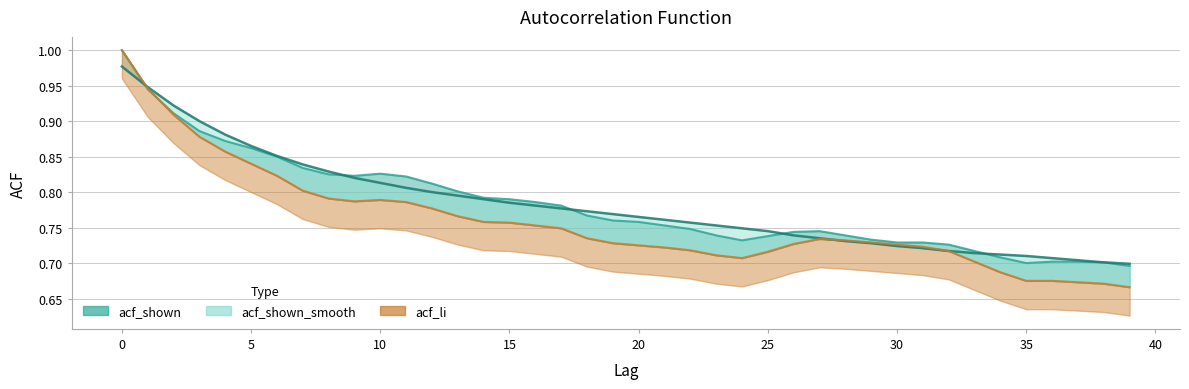

True or false: acf_shown_smooth has more than 2 points higher than both neighbors.

False